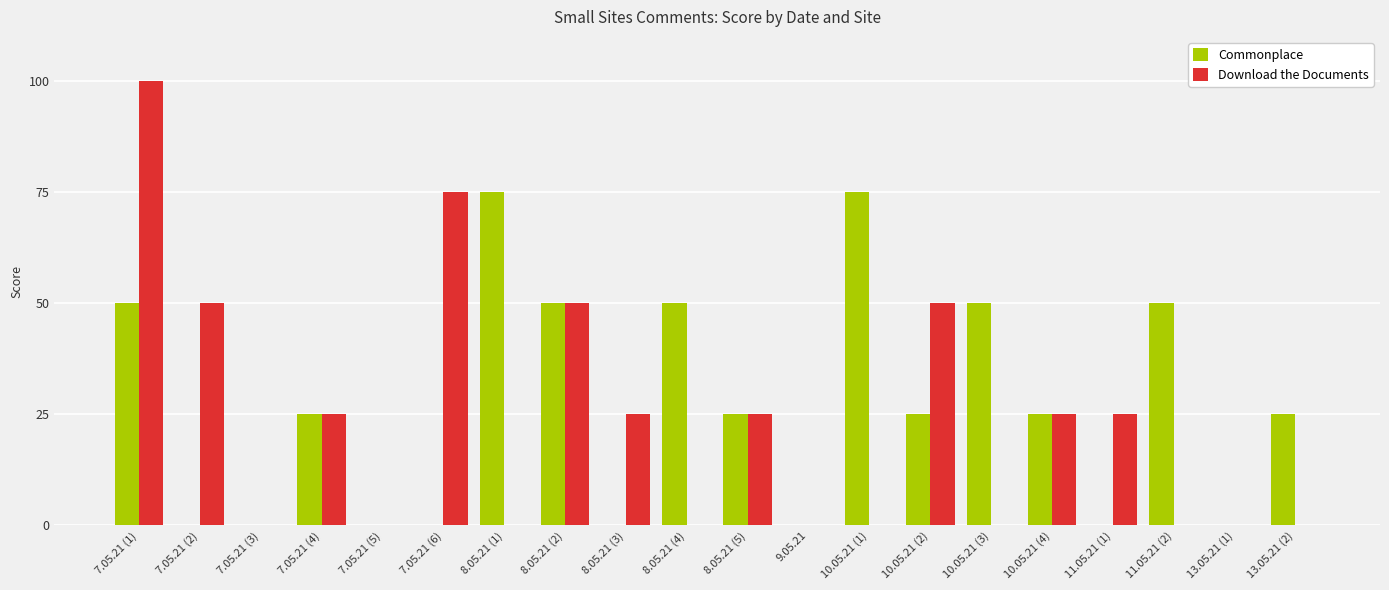

The value of Download the Documents at 7.05.21 (1) is 39. True or false?

False